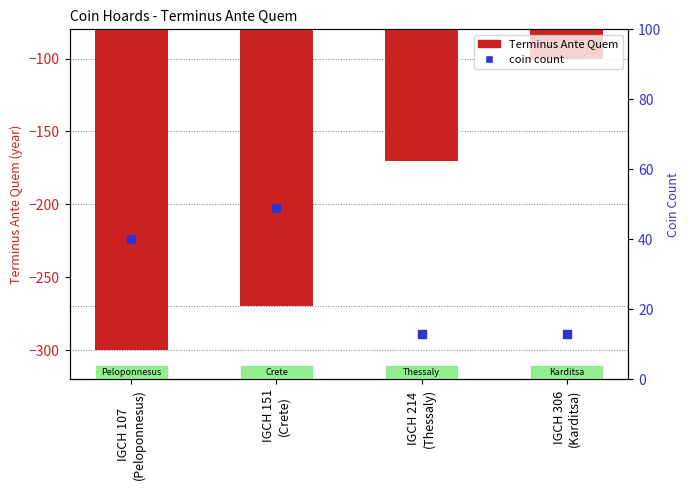

What is the total value across all series at IGCH 107
(Peloponnesus)?

-260